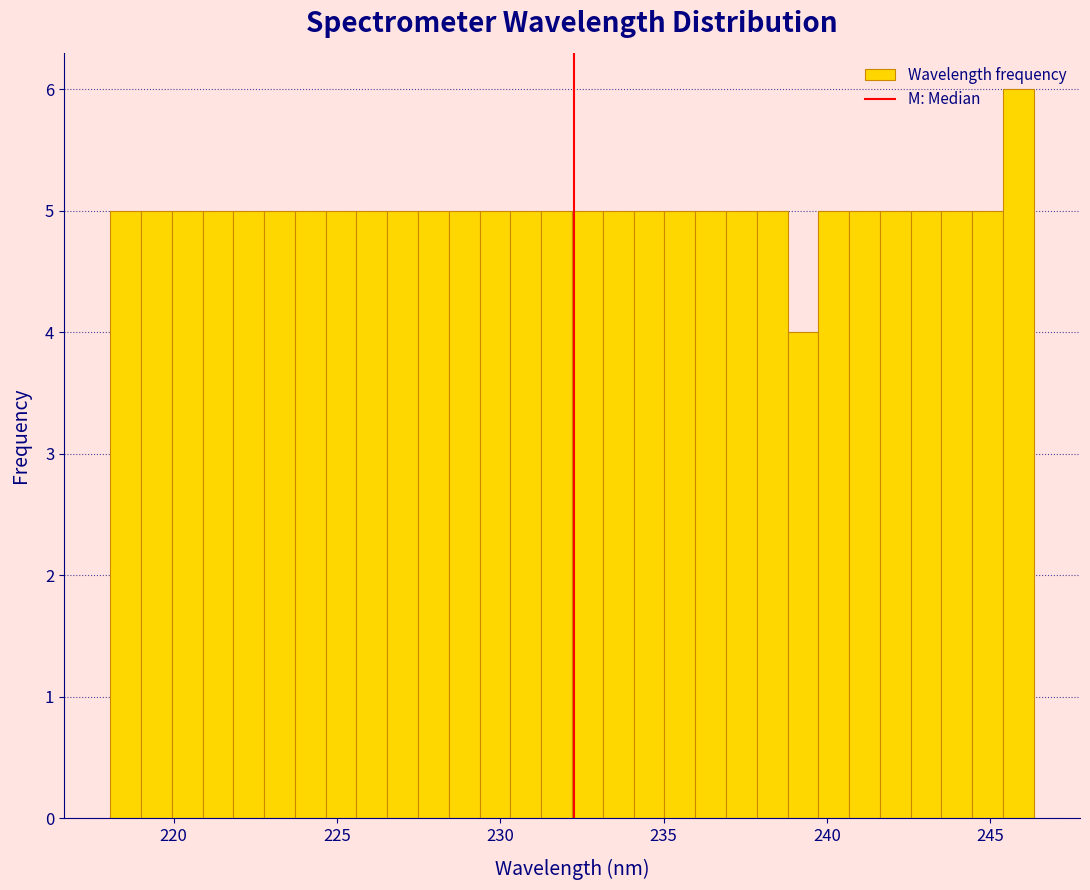

Around what value on the x-axis is the tallest bar? Give the approximate position of its centre, as read against the axis.

246.0